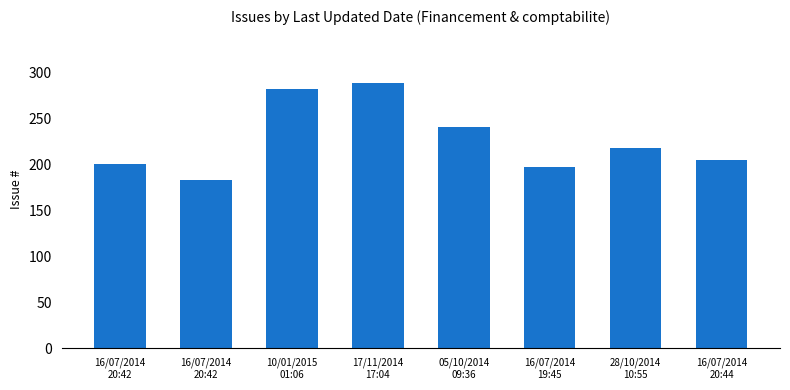

What is the difference between the values at 16/07/2014
20:42 and 16/07/2014
20:42?

17